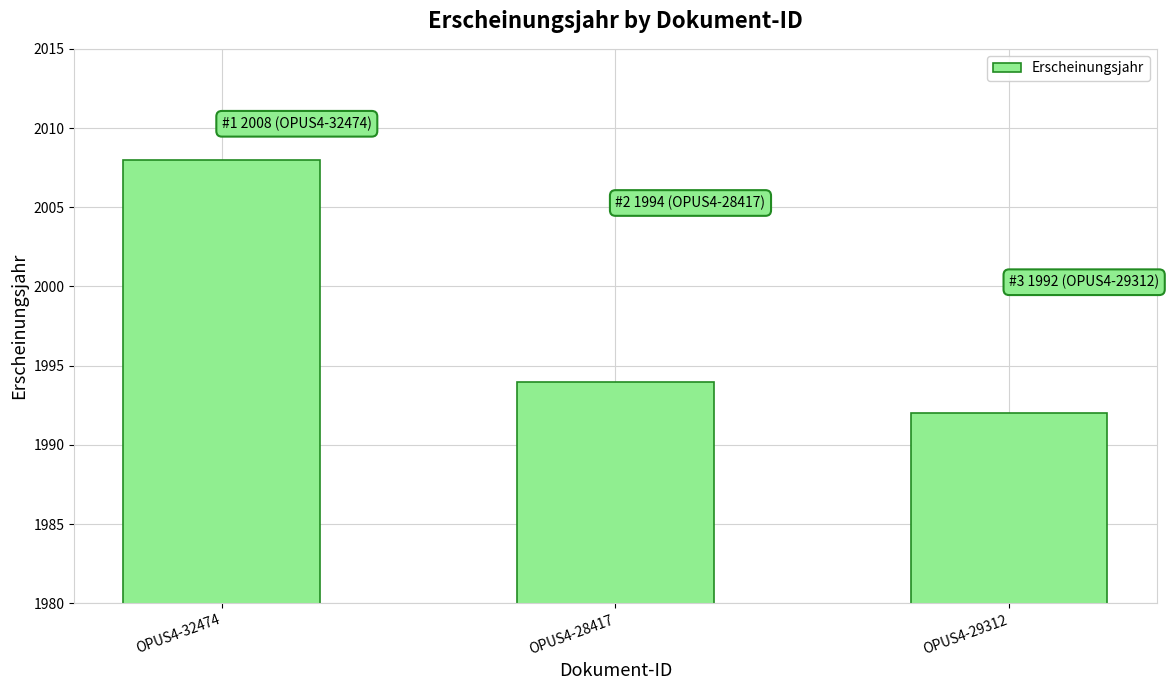

Rank the categories by value from highest to lowest.

OPUS4-32474, OPUS4-28417, OPUS4-29312